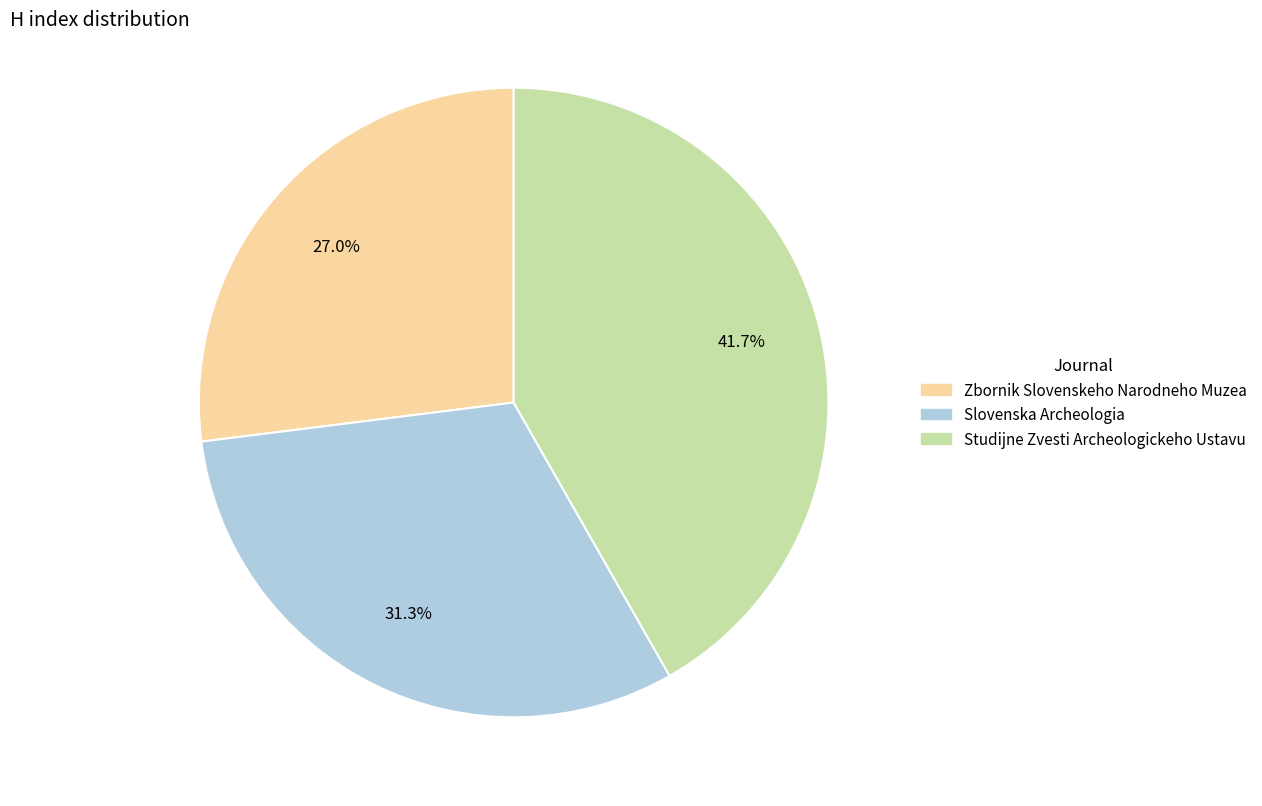

To the nearest percent, what is the average slice percentage?

33%